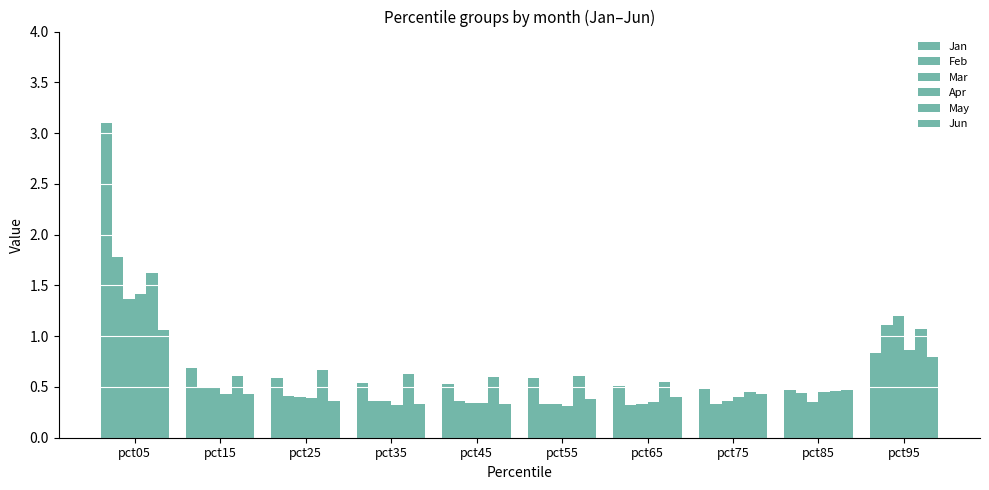

Between pct55 and pct75, which series saw the biggest shift?

May